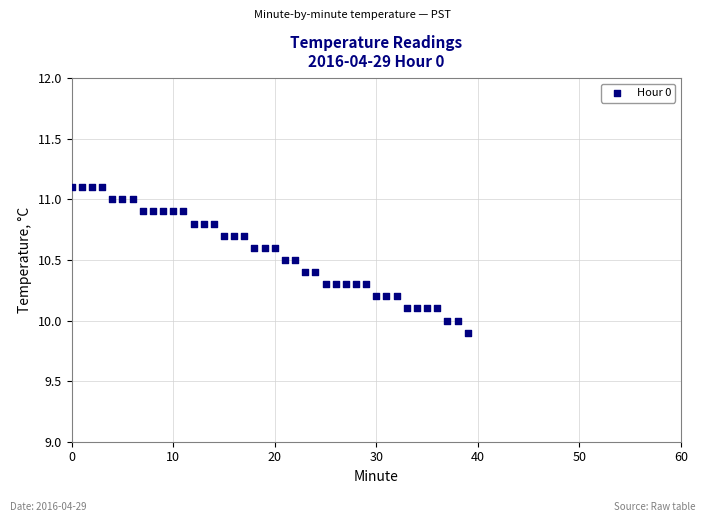

What is the range of Y values (max minus min)?

1.2